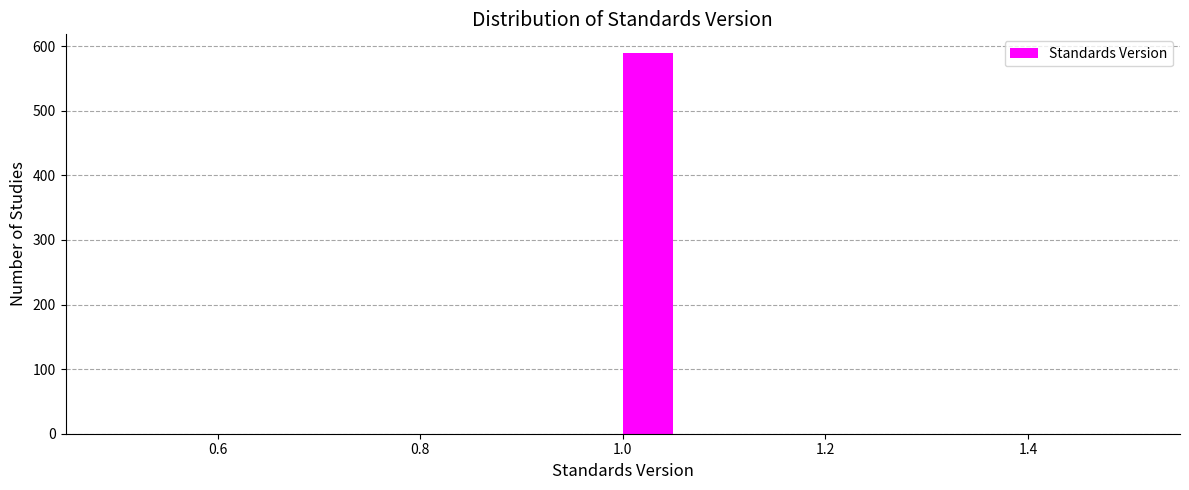

Read against the x-axis, roughly where is the centre of the tallest bar?

1.02